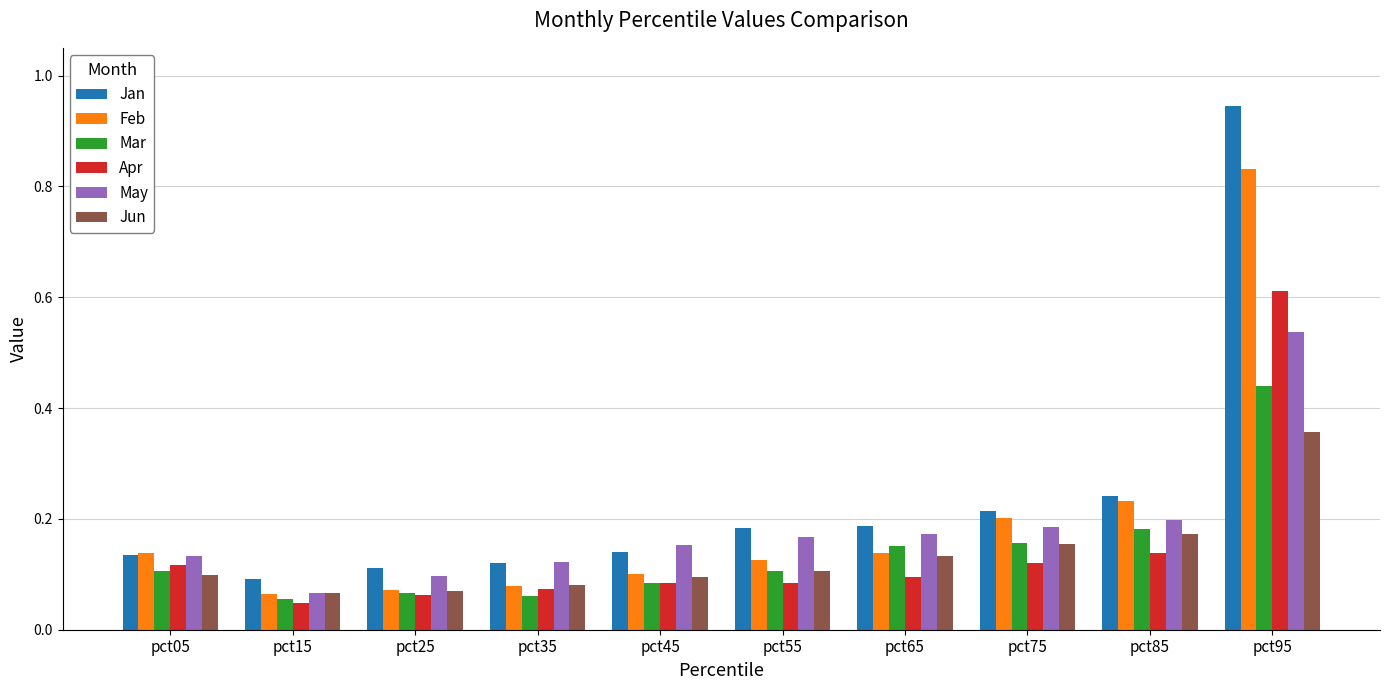

Which series has the largest range (max minus min)?

Jan